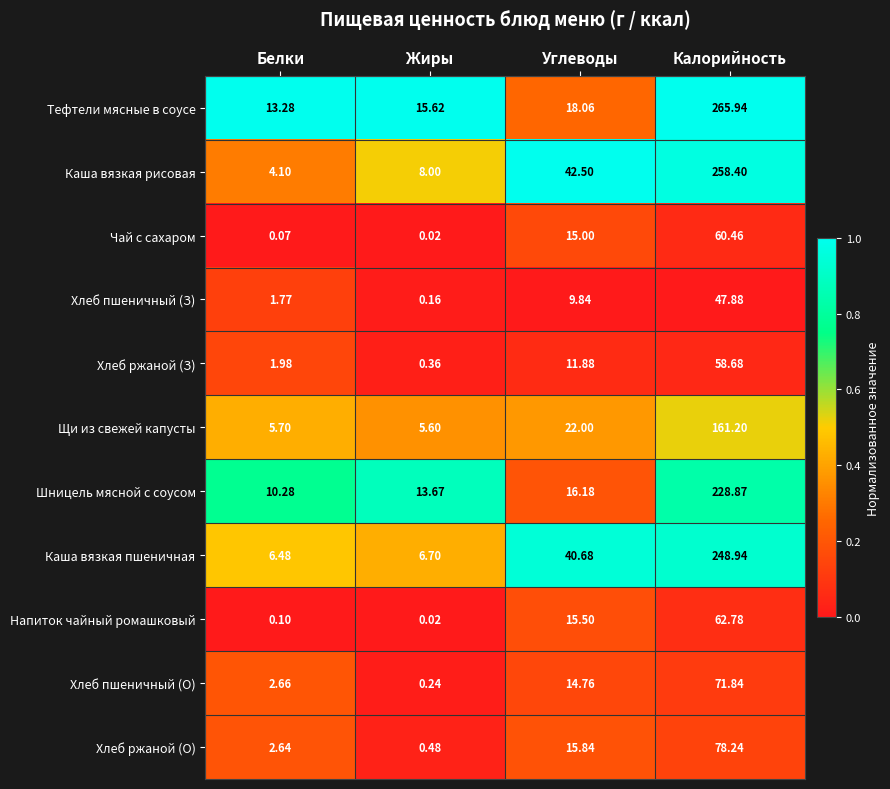

Where is Тефтели мясные в соусе nearest to the value 139?

Углеводы